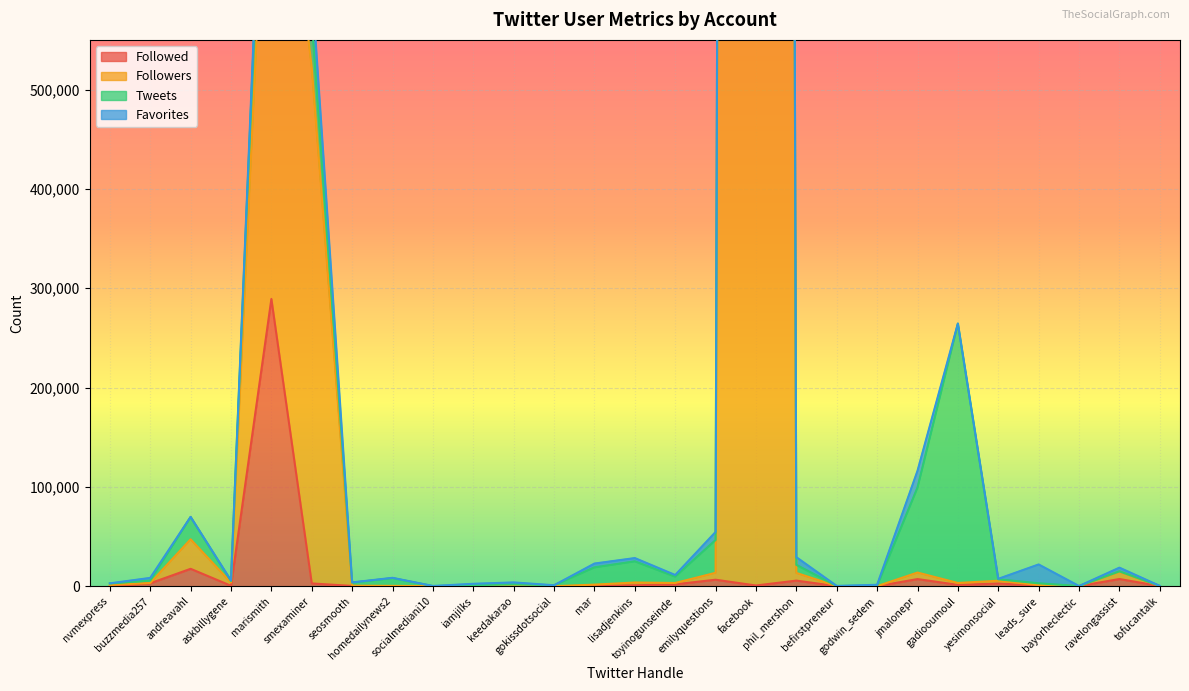

What is the highest value of the Followers series?

13398831